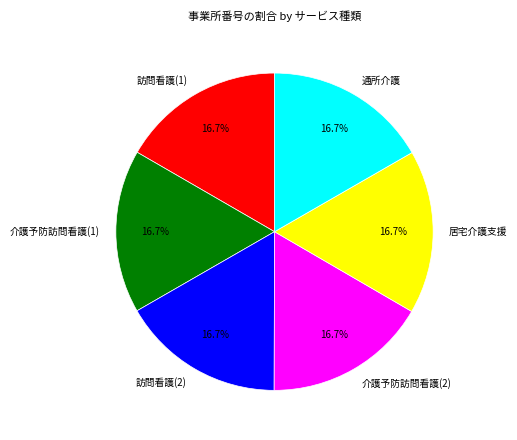

What is the total percentage of 訪問看護(1) and 通所介護?

33.3%